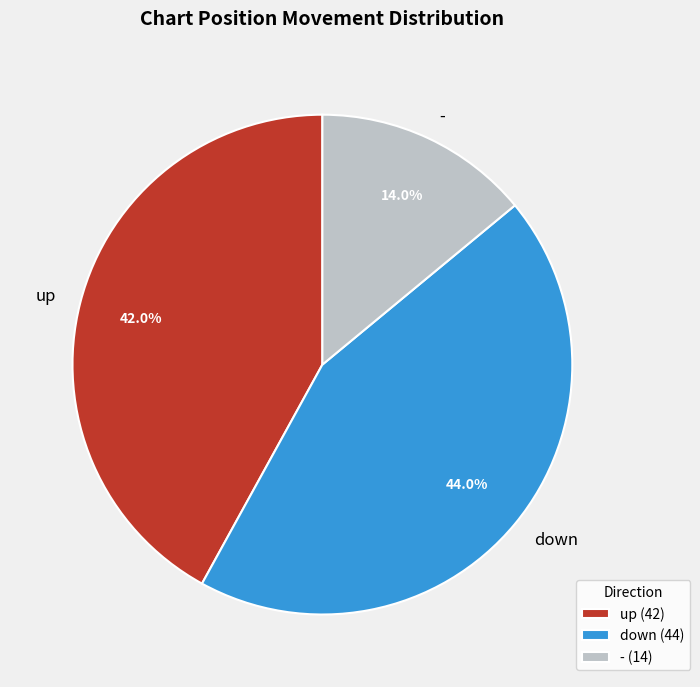

What is the total percentage of up and -?

56.0%